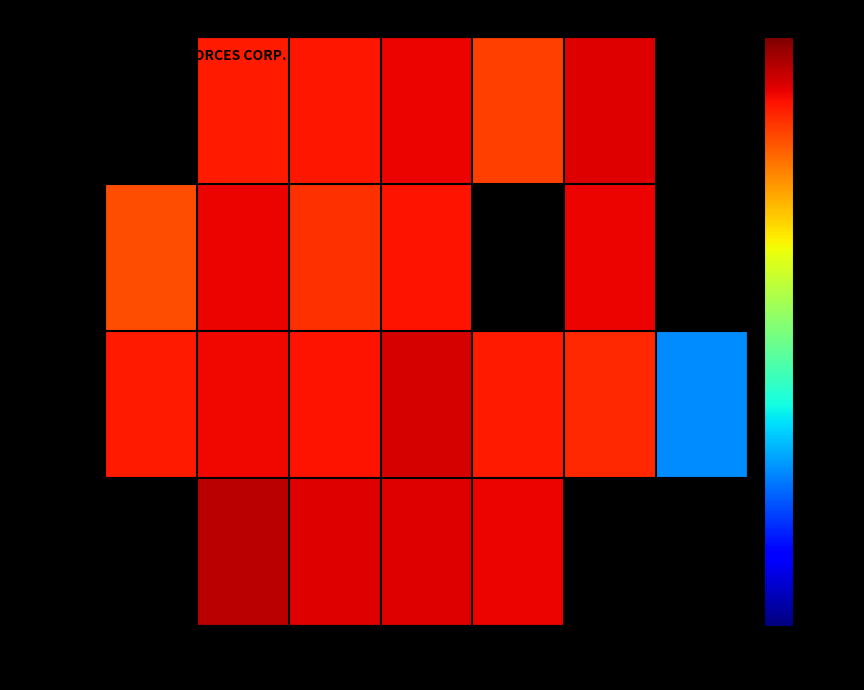

Rank the series by their maximum value, from highest to lowest.

Week 4, Week 3, Week 1, Week 2